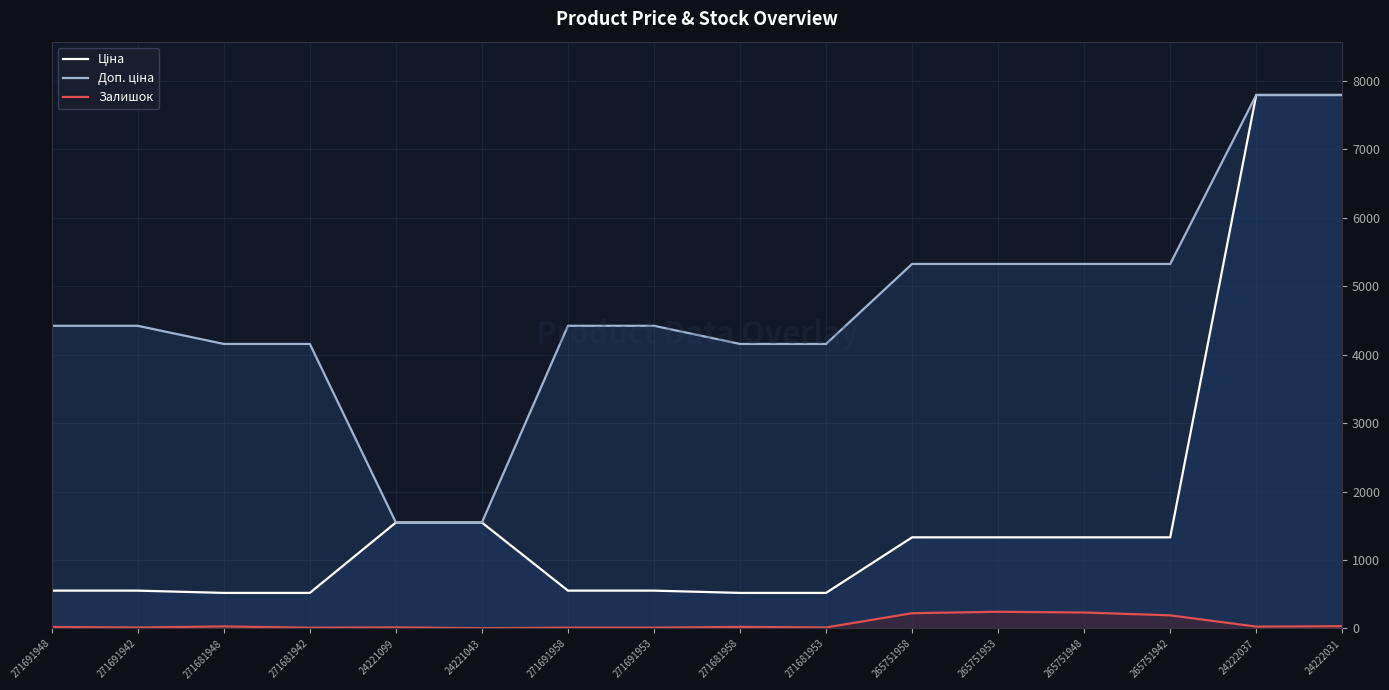

At which category is the sum across all series the highest?

24222031